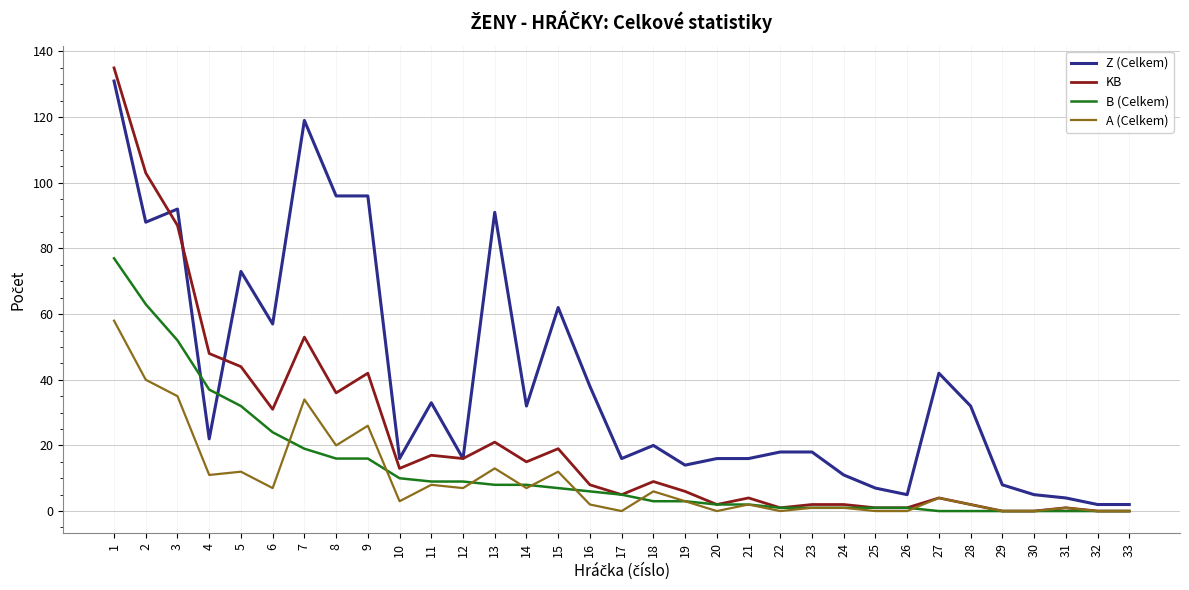

The value of A (Celkem) at 33 is -28. True or false?

False